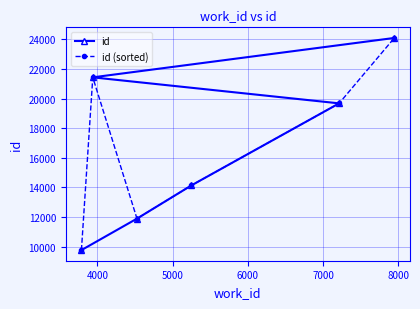

True or false: id (sorted) has more than 1 points higher than both neighbors.

False